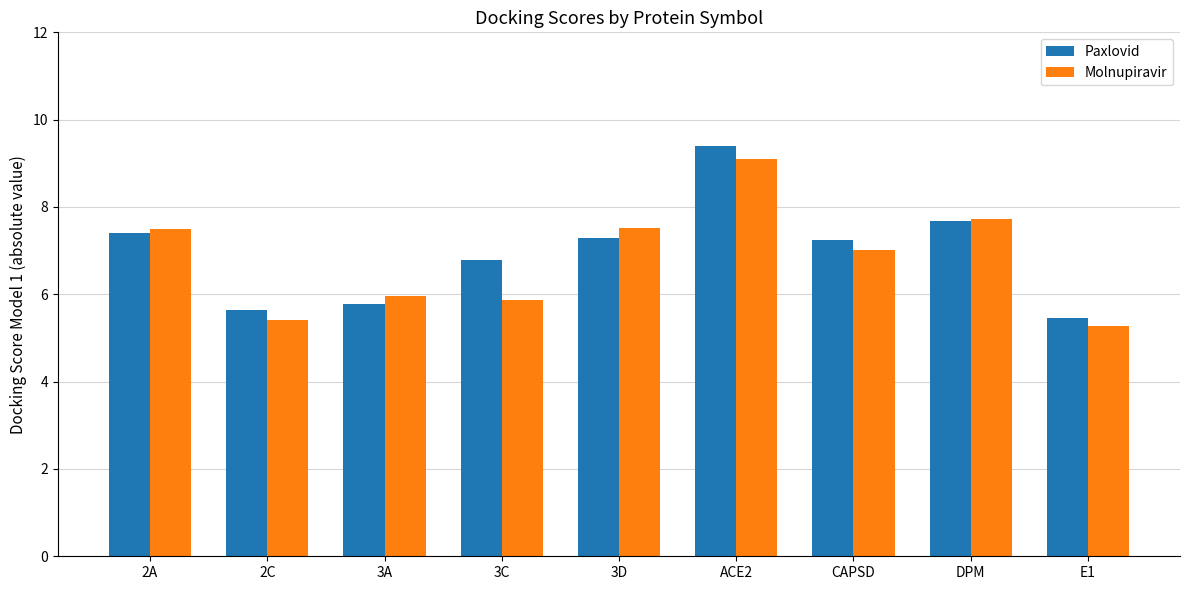

The value of Paxlovid at ACE2 is 9.4. True or false?

True